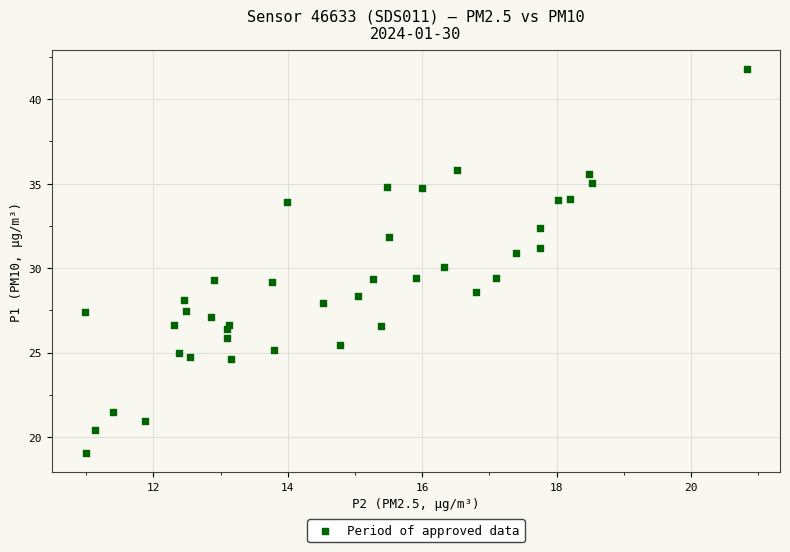

What is the range of X values (max minus min)?

9.8